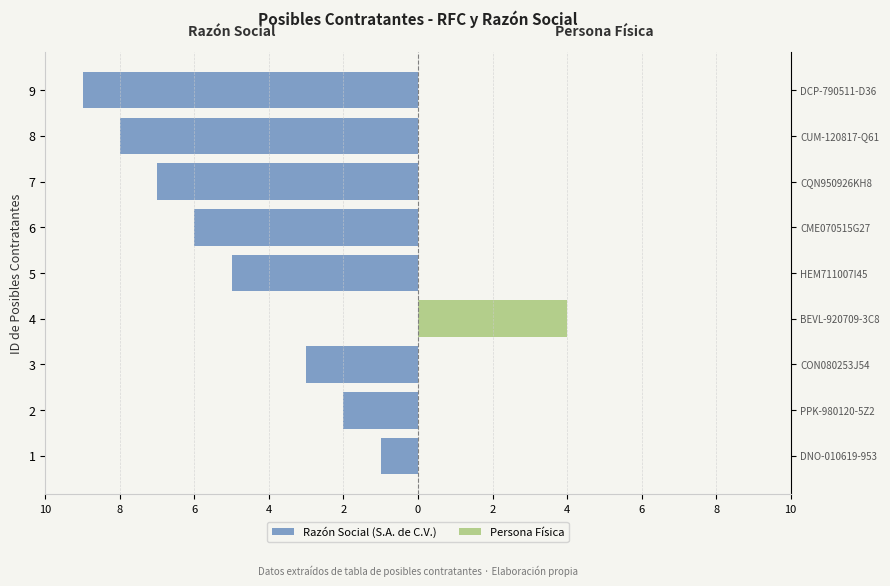

At which category is the sum across all series the highest?

4